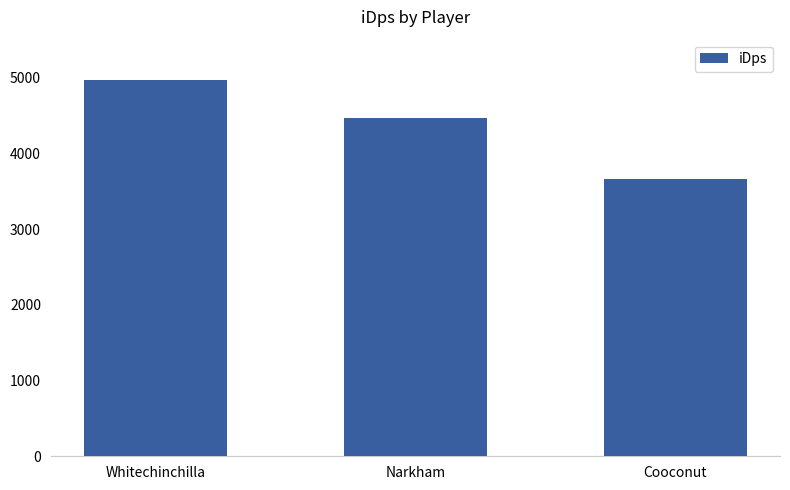

Reading right to left, transcribe all the data shown in this chart.

3664.5	4468.2	4962.5